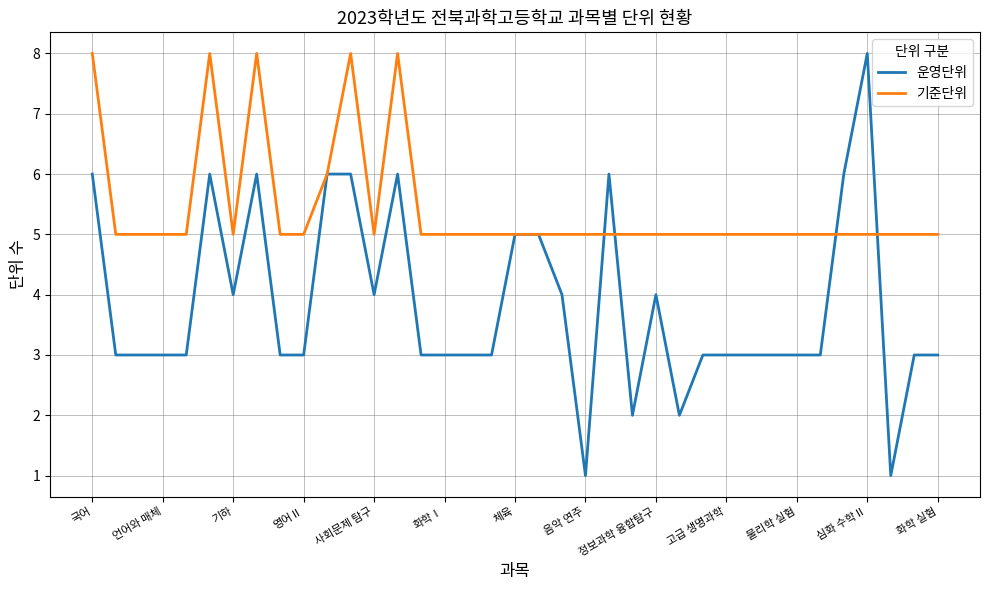

Rank the series by their average value, from lowest to highest.

운영단위, 기준단위